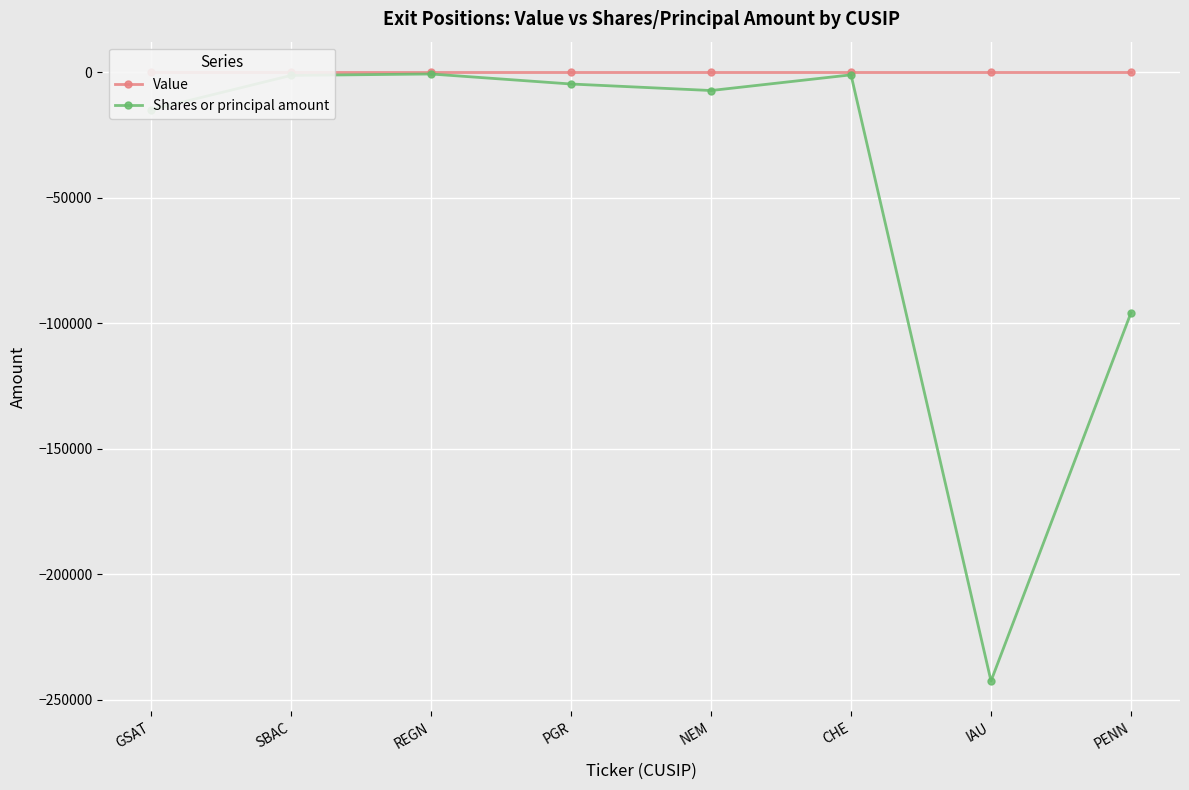

True or false: Shares or principal amount and Value cross at least once.

False